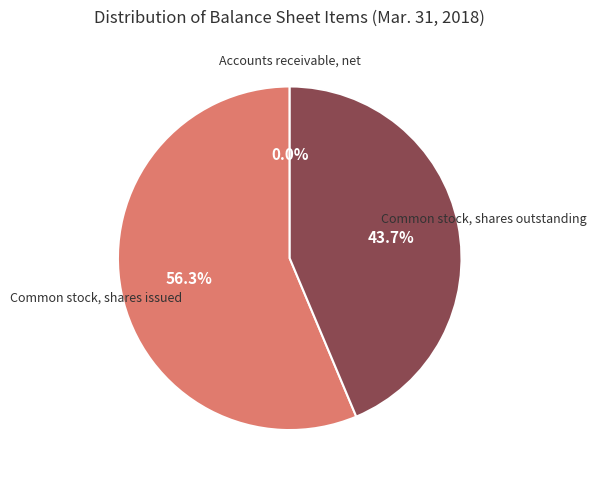

To the nearest percent, what is the difference between the largest and smallest slice percentages?

56%